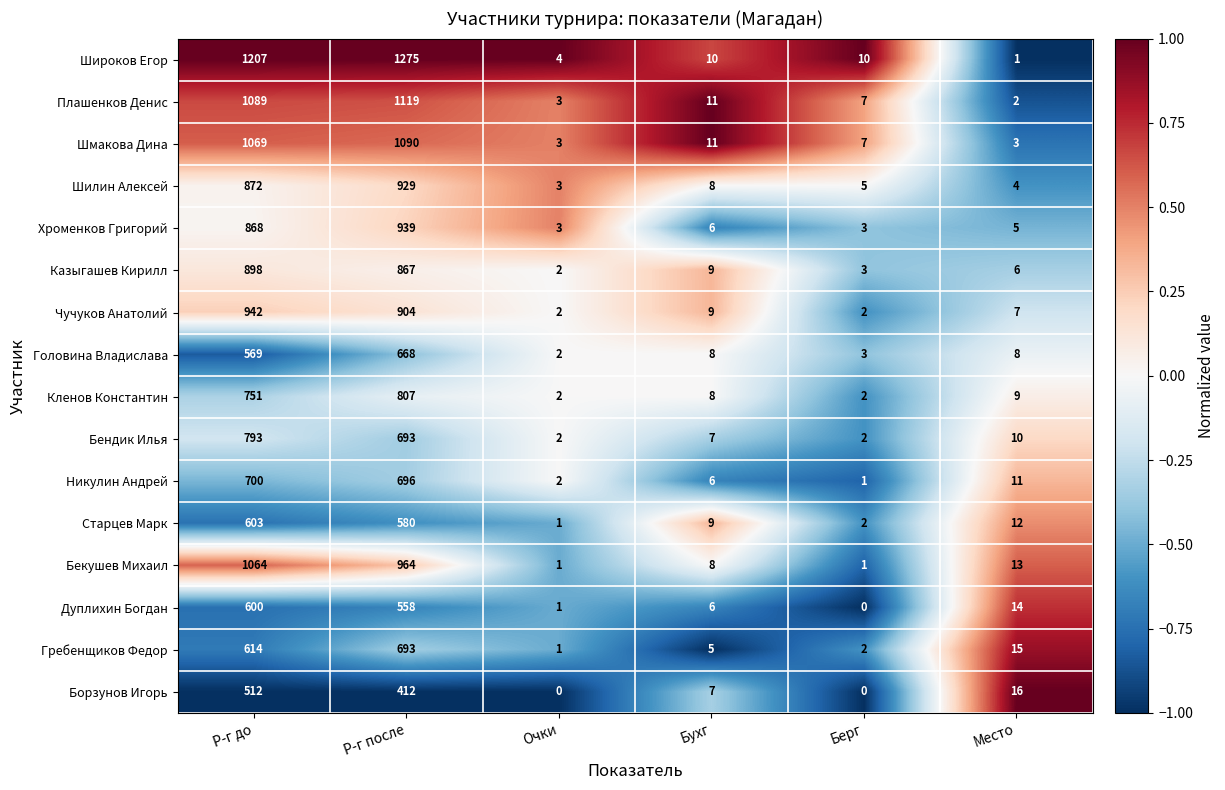

What is the difference between the maximum and minimum values in the Бендик Илья series?

791